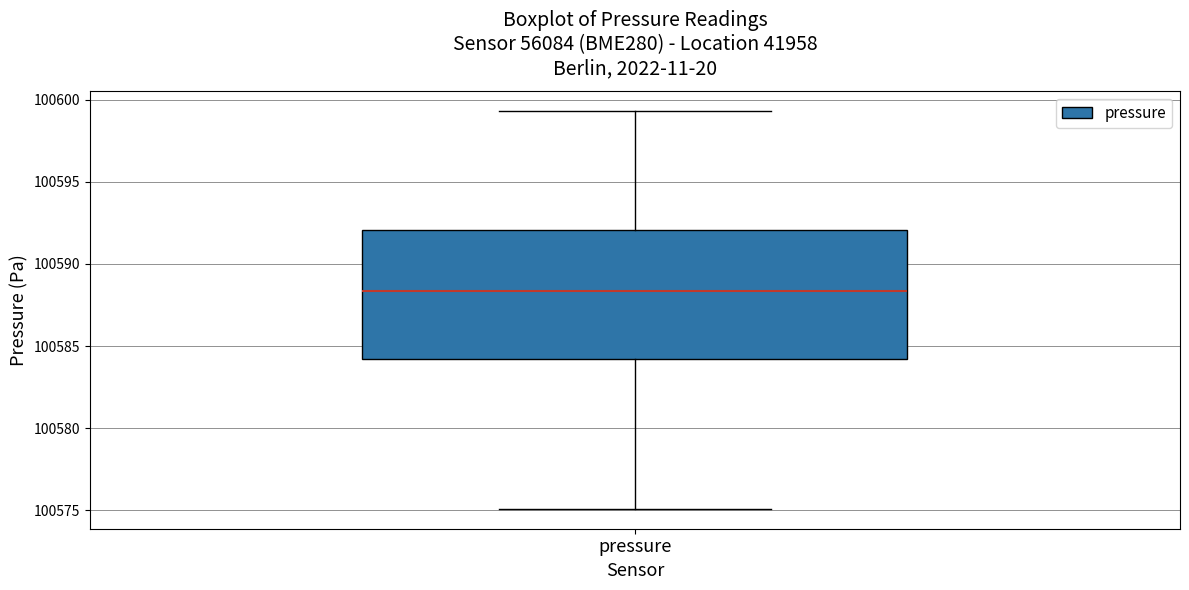

Where does the upper whisker of the box for pressure end on the y-axis? The values are not printed on the chart, so give them approximately, as read against the axis.

100599.5